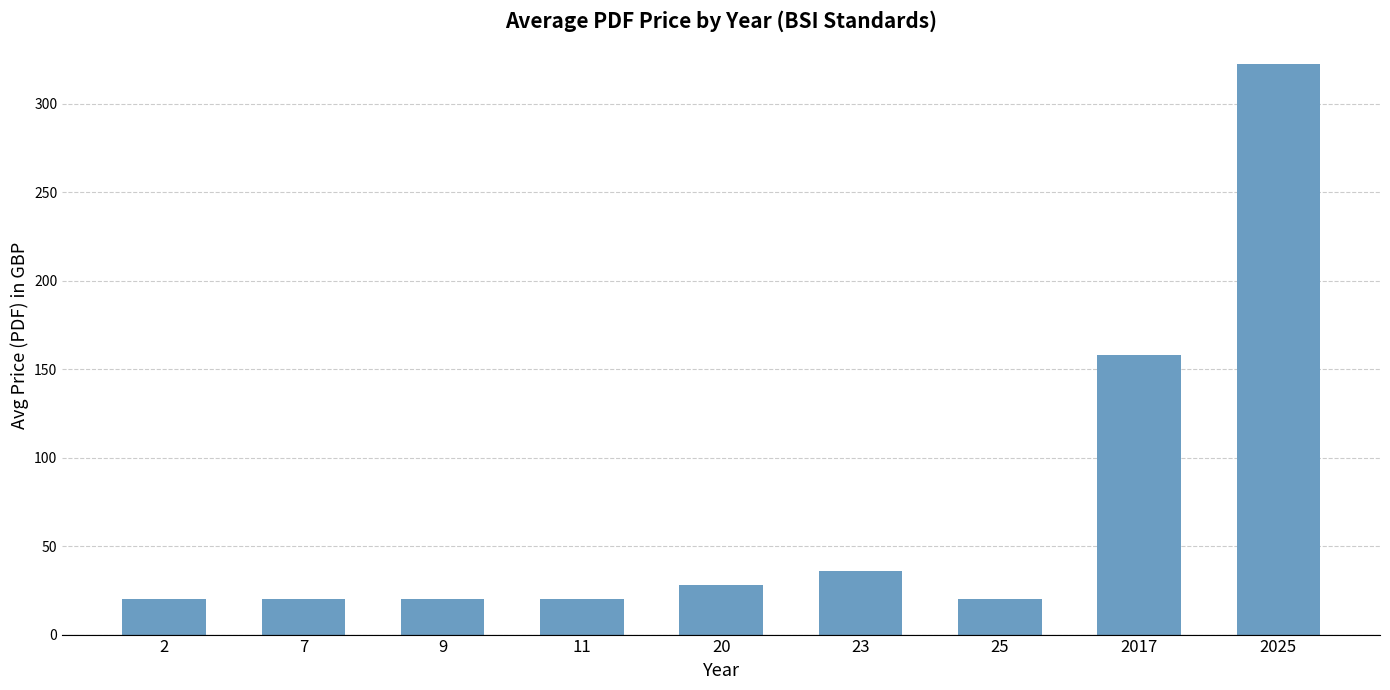

Between 11 and 23, which is larger?

23